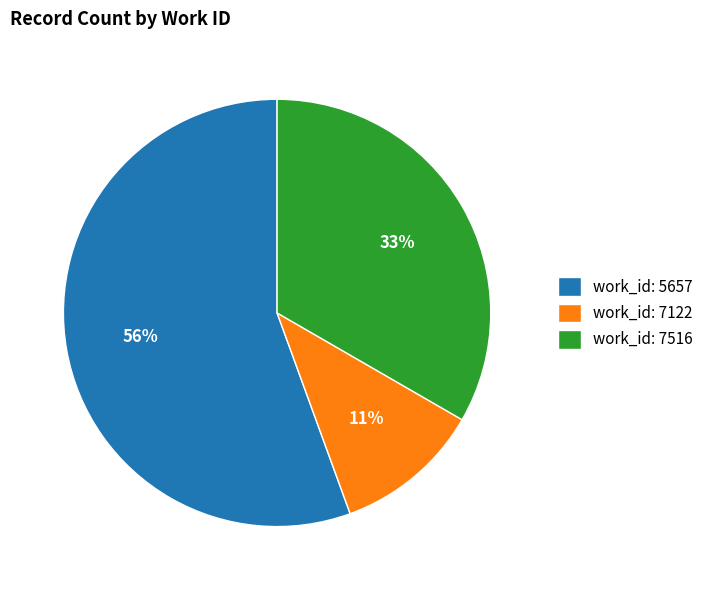

What is the smallest slice in the pie chart?

work_id: 7122